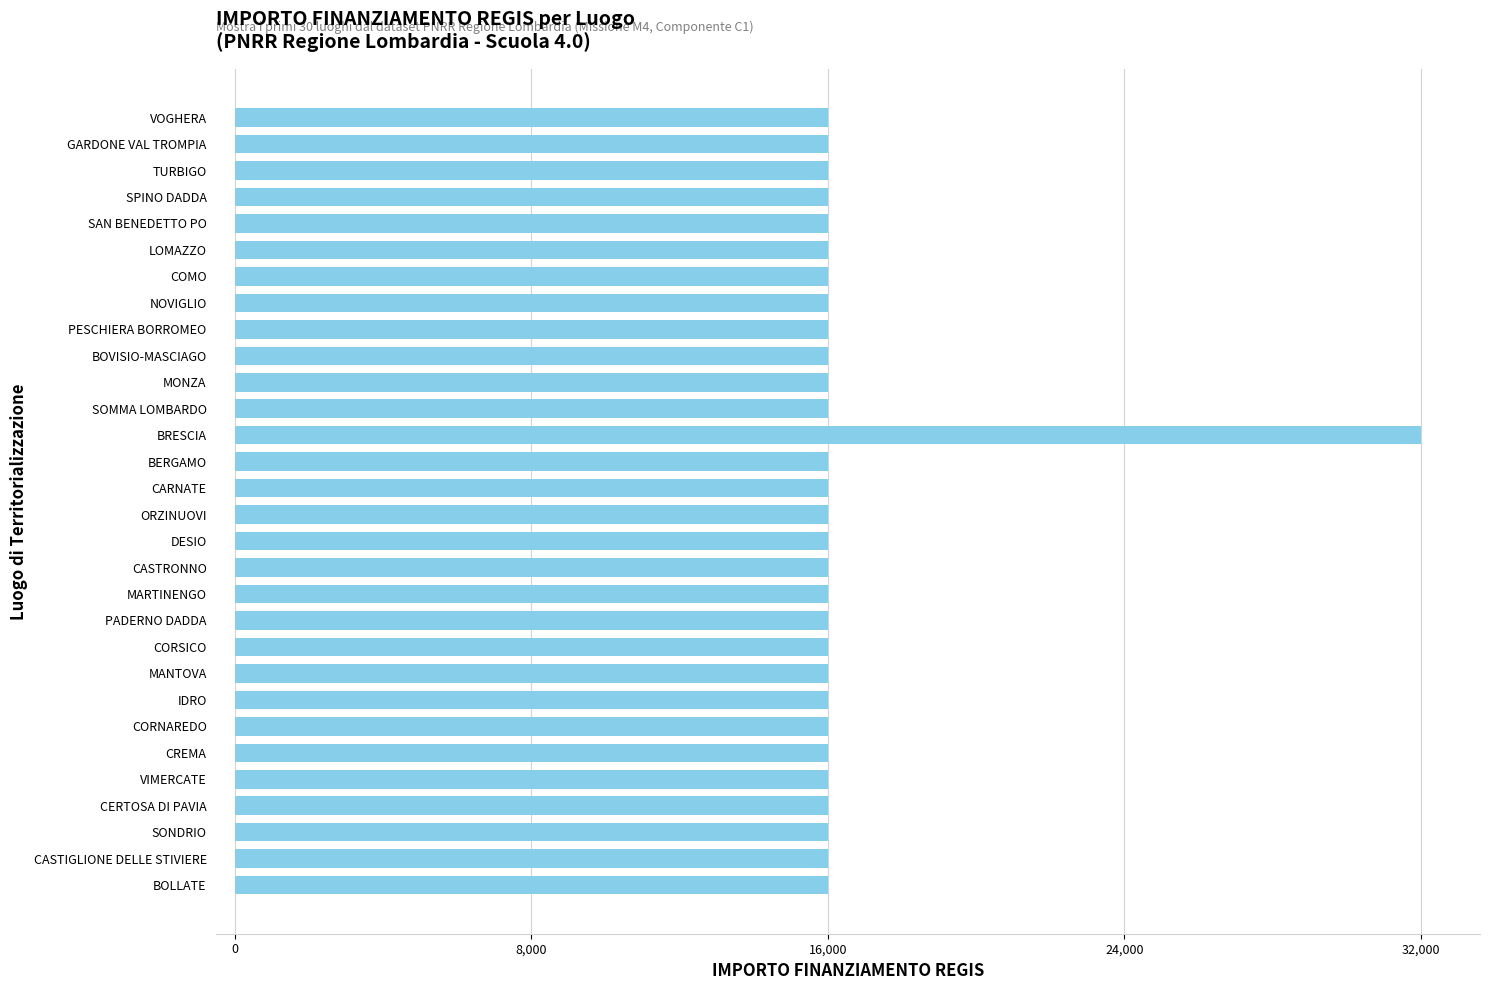

What is the average value?

16533